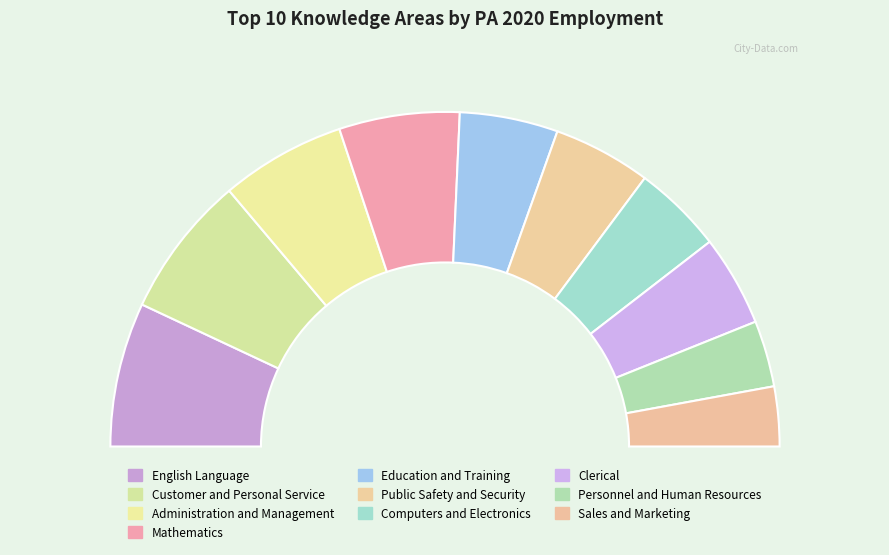

To the nearest percent, what percentage of the pie is Public Safety and Security?

9%